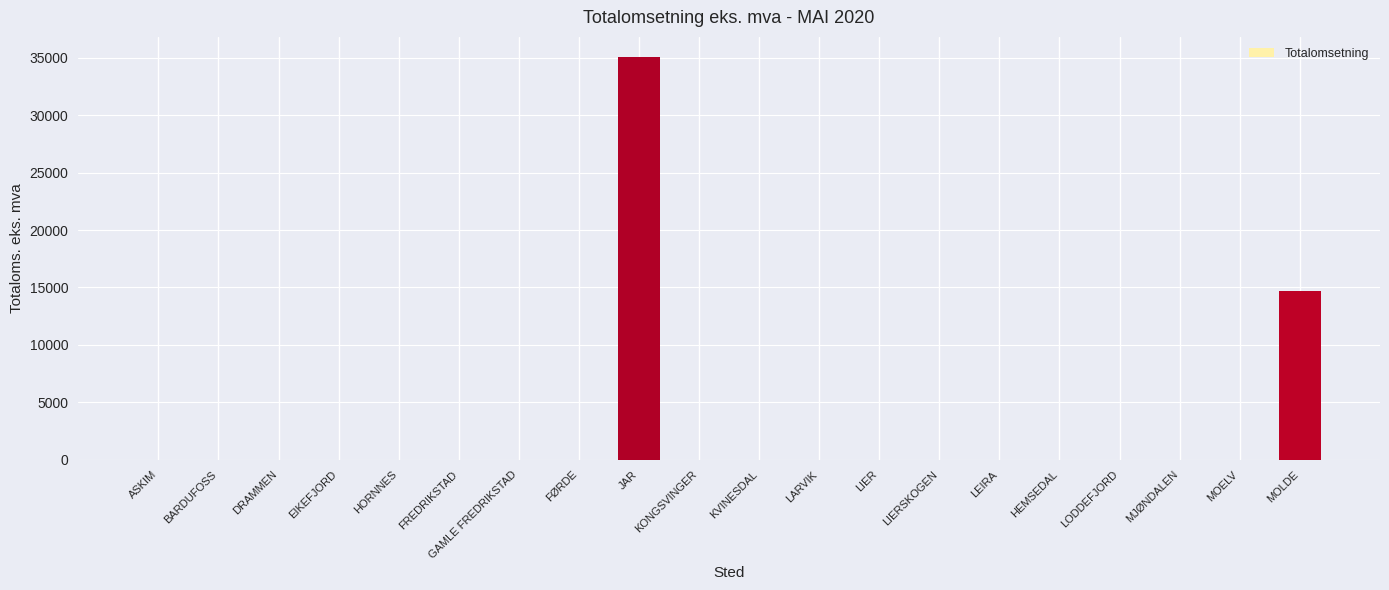

What is the sum of all values?

49767